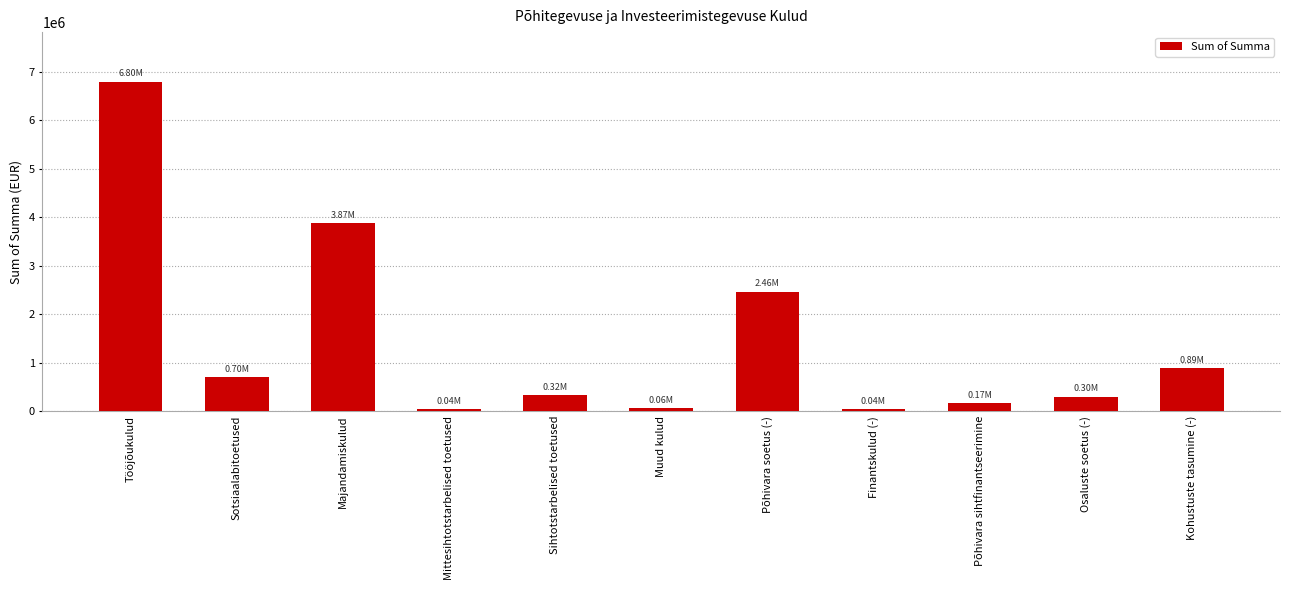

What is the difference between the second highest and minimum values?

3835852.3